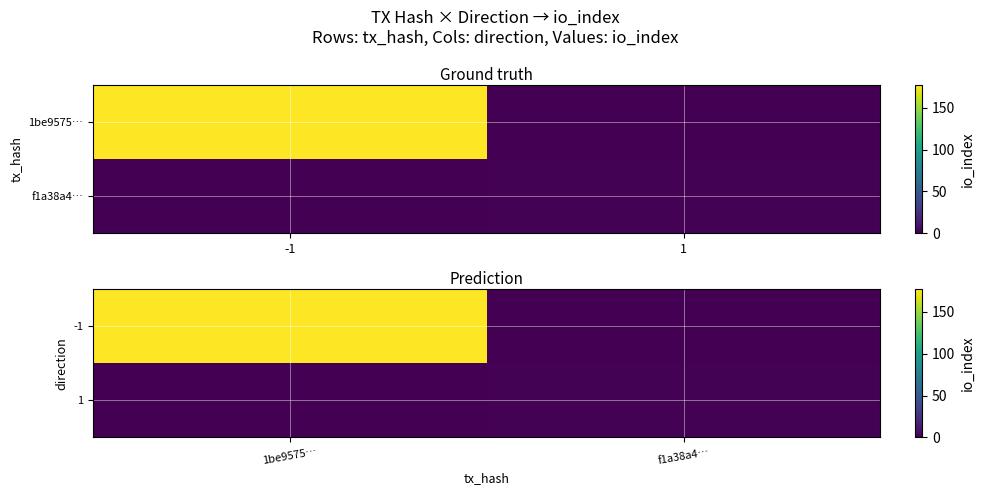

What is the sum of all 1 values?

1